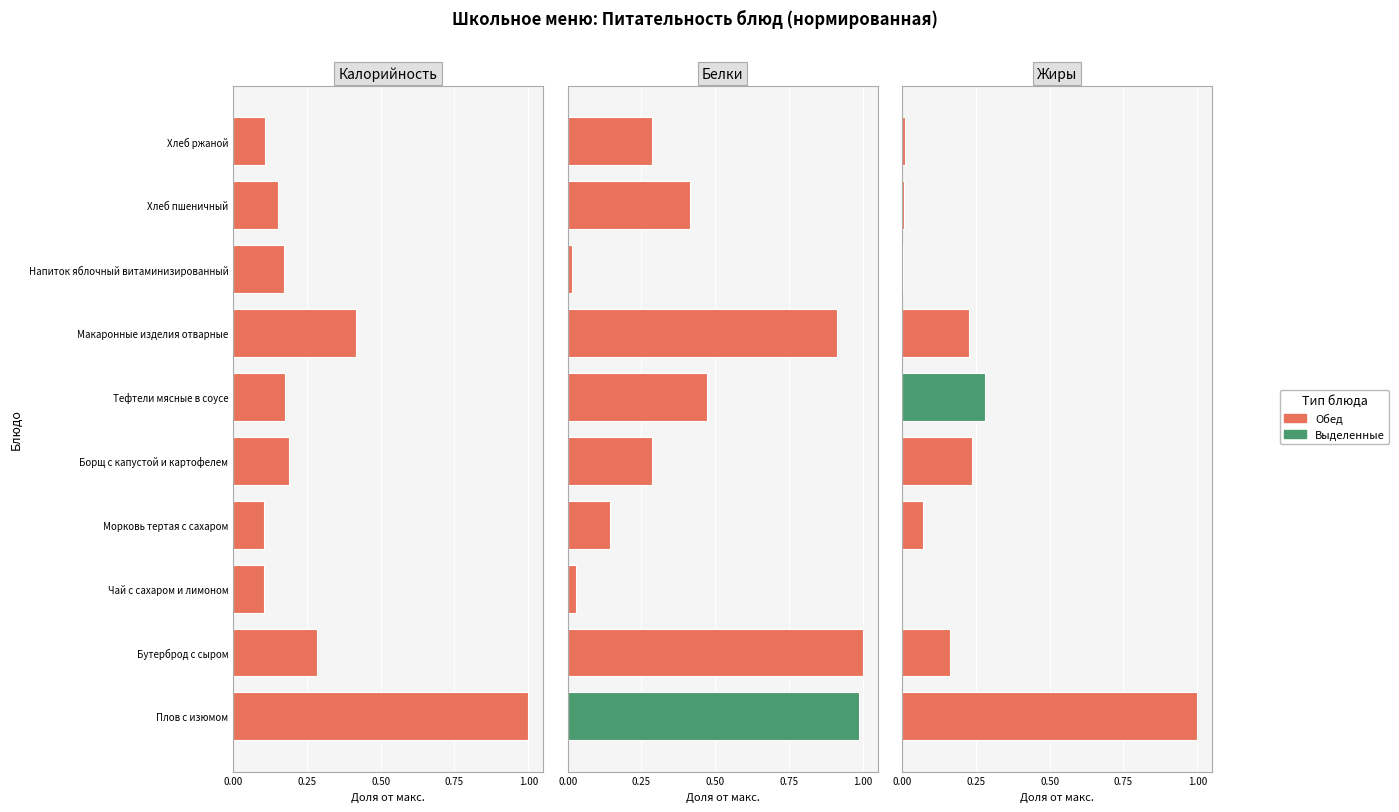

What is the sum of the Калорийность values at Хлеб ржаной and Морковь тертая с сахаром?

0.2